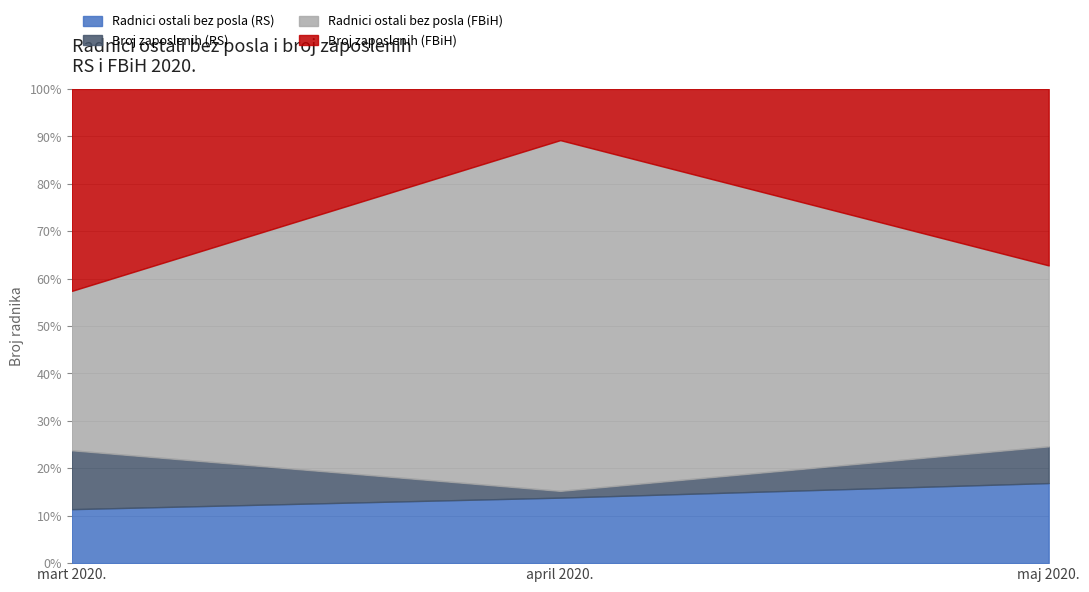

What is the total value across all series at maj 2020.?

100.0